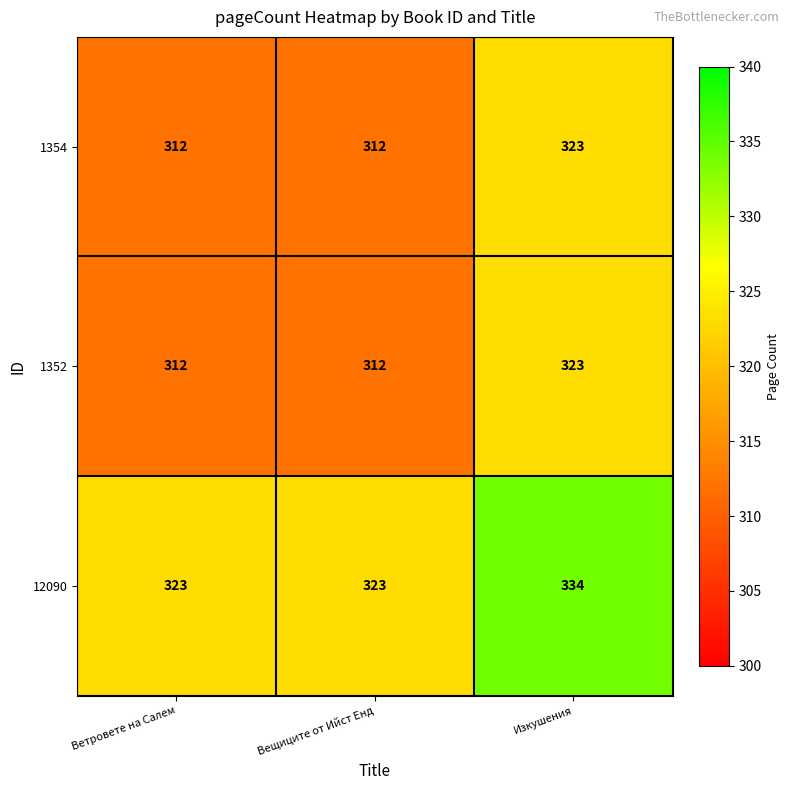

What is the average value of the 12090 series?

327